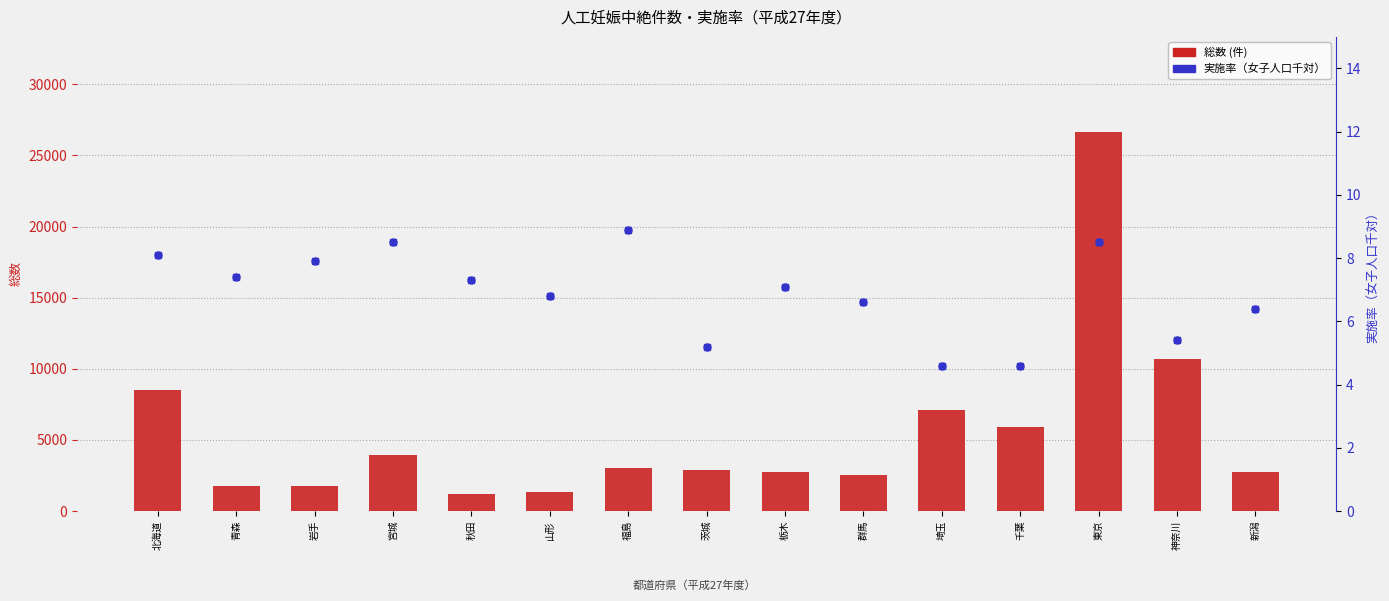

At which category is the sum across all series the highest?

東京